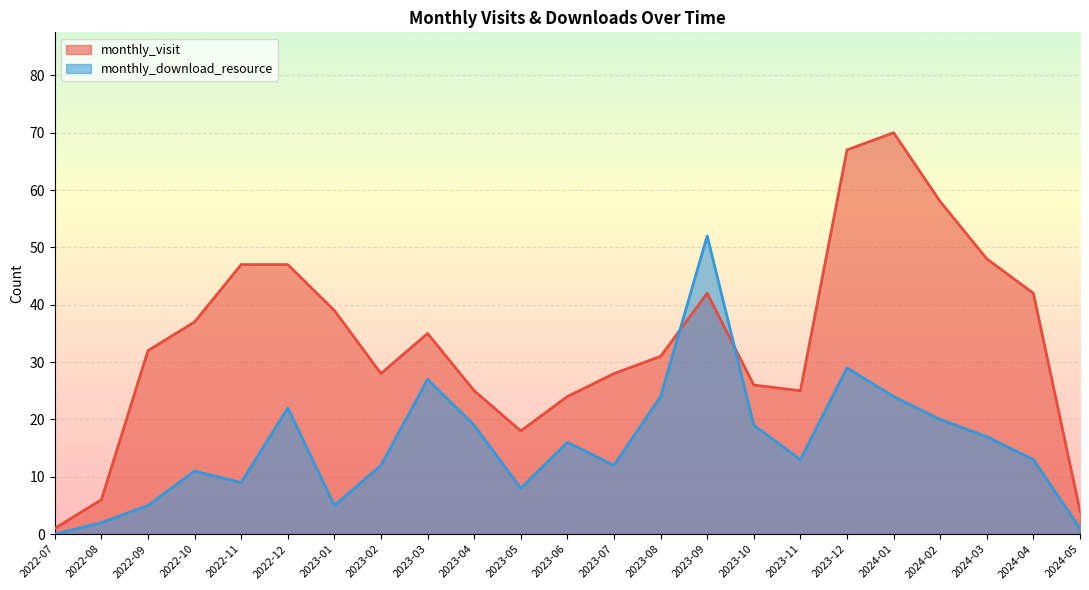

Which category has the highest value in the monthly_download_resource series?

2023-09